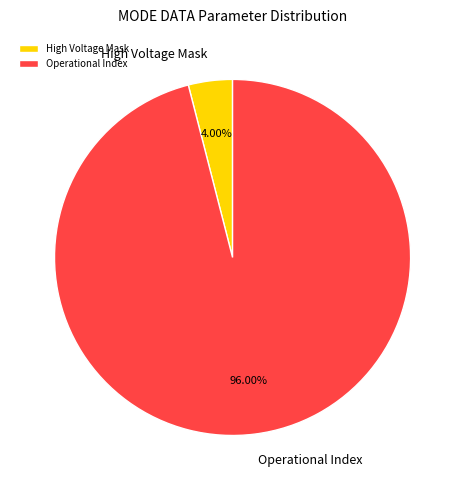

Which category has the smallest portion of the pie?

High Voltage Mask